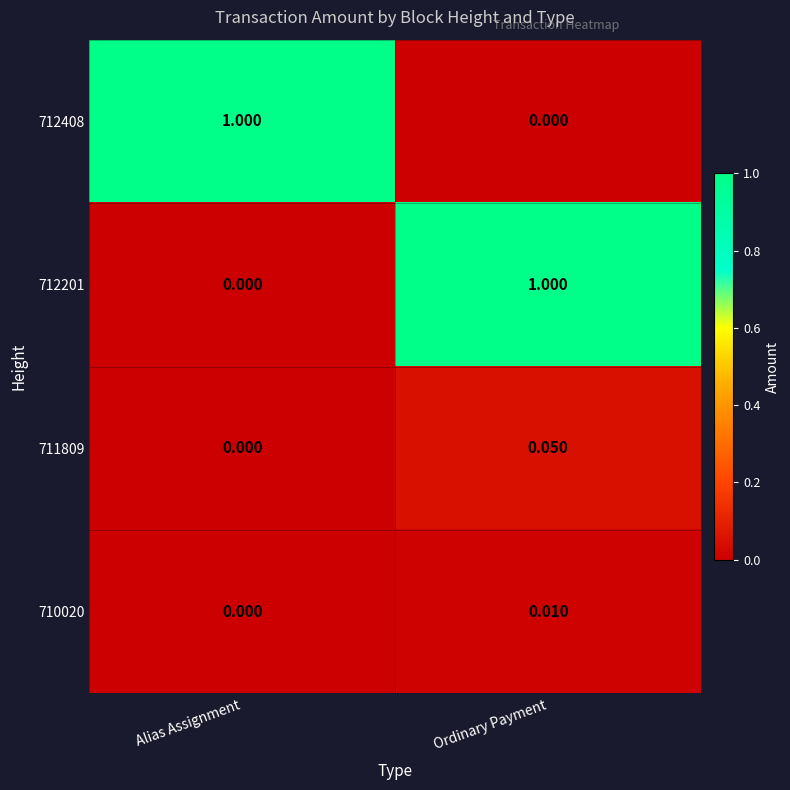

List the labels in order of 711809 value, largest first.

Ordinary Payment, Alias Assignment